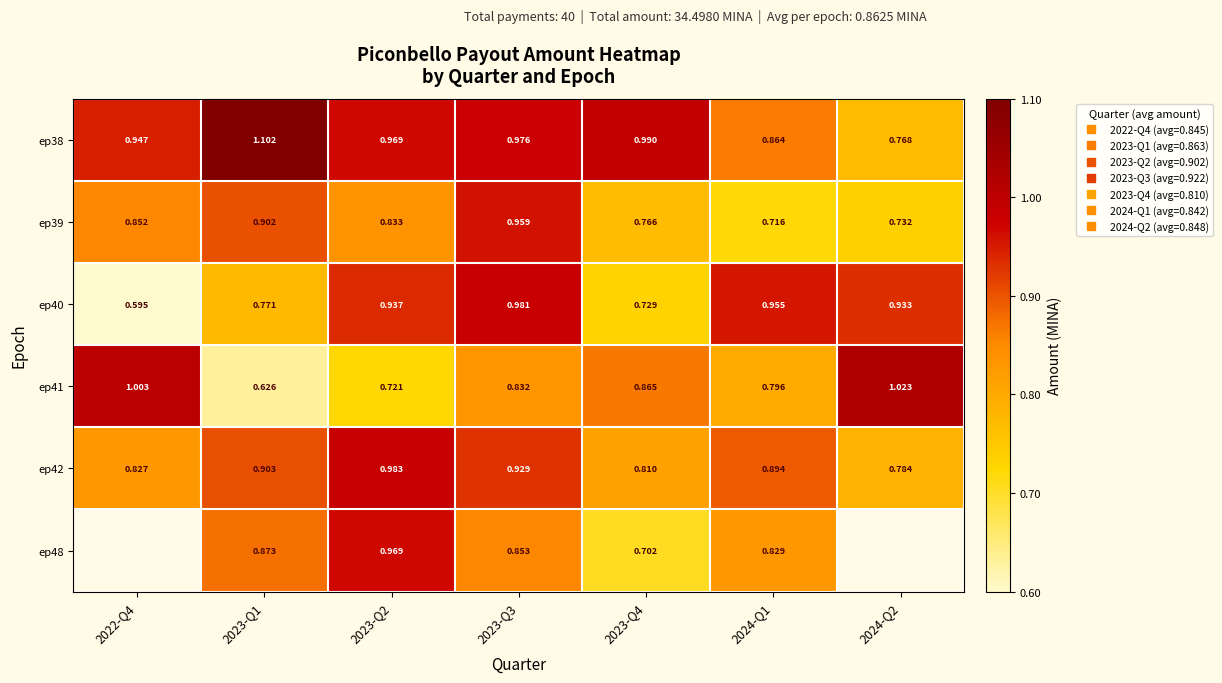

Is the value of ep39 at 2023-Q1 greater than the value of ep38 at 2023-Q4?

No